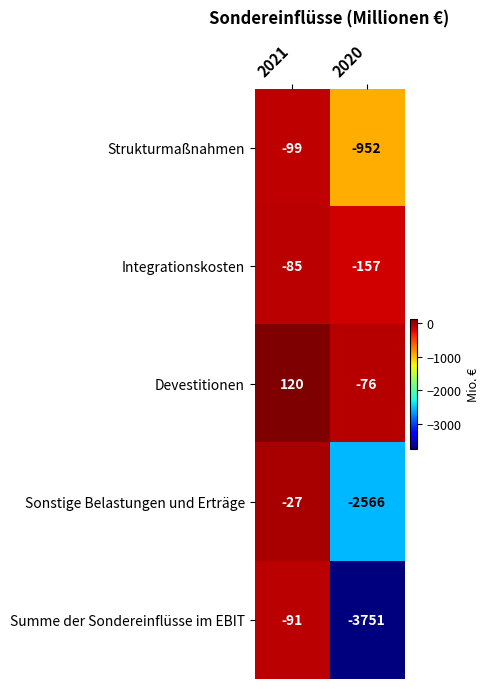

Reading left to right, transcribe all the data shown in this chart.

Strukturmaßnahmen: 2021=-99	2020=-952
Integrationskosten: 2021=-85	2020=-157
Devestitionen: 2021=120	2020=-76
Sonstige Belastungen und Erträge: 2021=-27	2020=-2566
Summe der Sondereinflüsse im EBIT: 2021=-91	2020=-3751